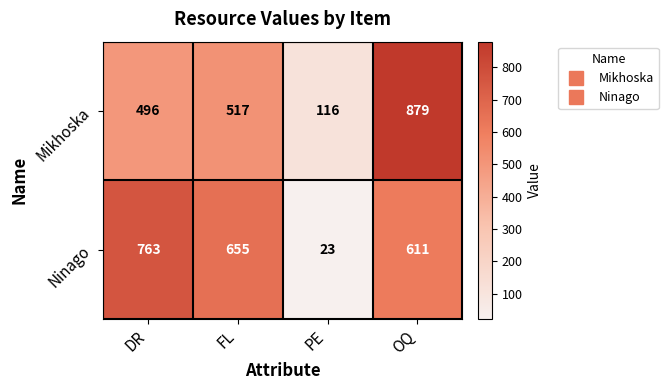

List the series in order of their overall mean, lowest first.

Mikhoska, Ninago